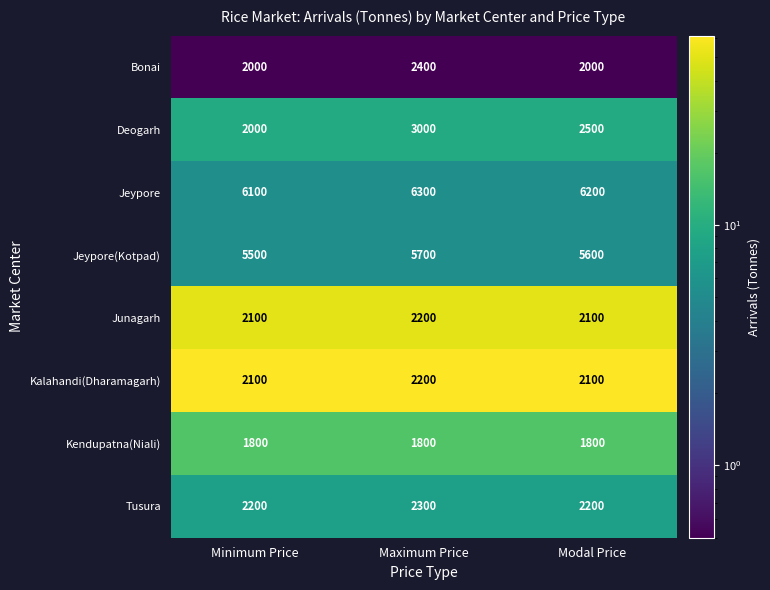

What is the maximum value for Deogarh?

3000